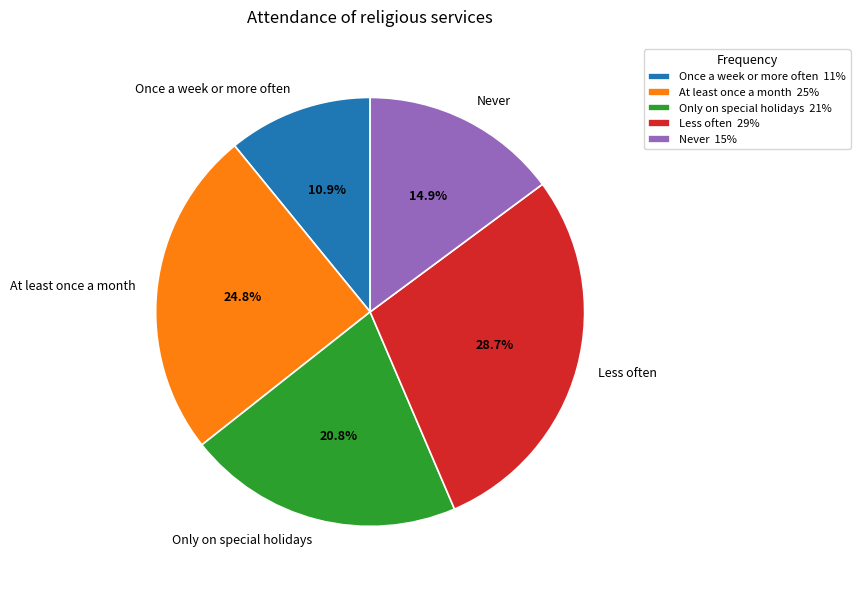

Do Only on special holidays and Once a week or more often together represent more than half of the pie?

No